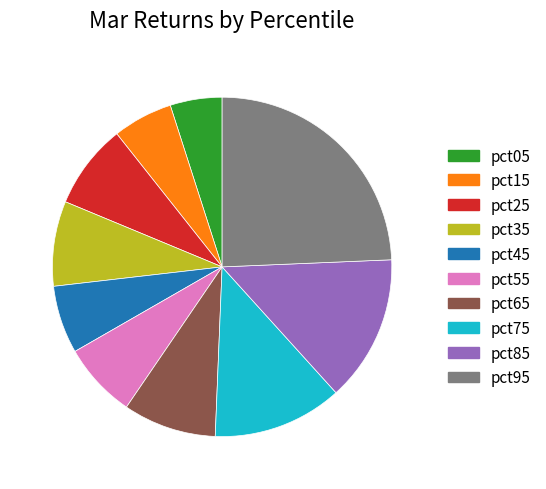

Which slice is the largest?

pct95